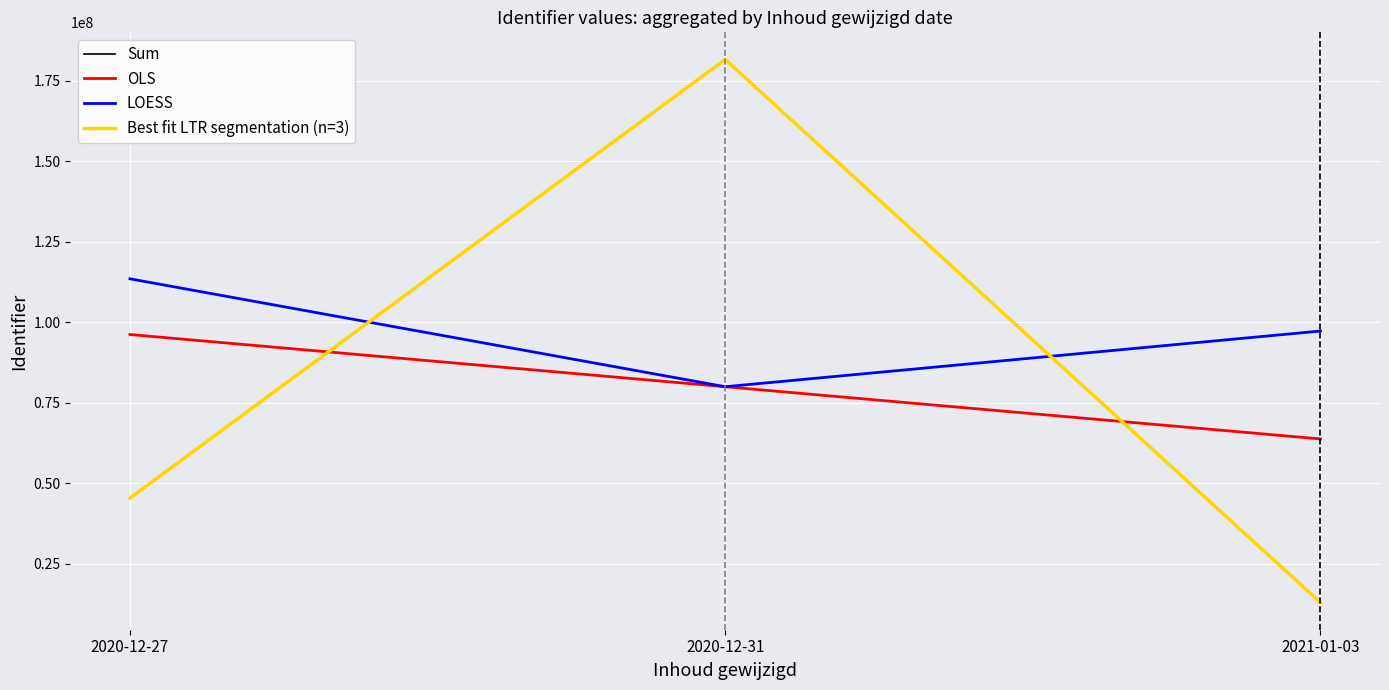

What is the approximate value of LOESS at 2020-12-27?

113480795.0